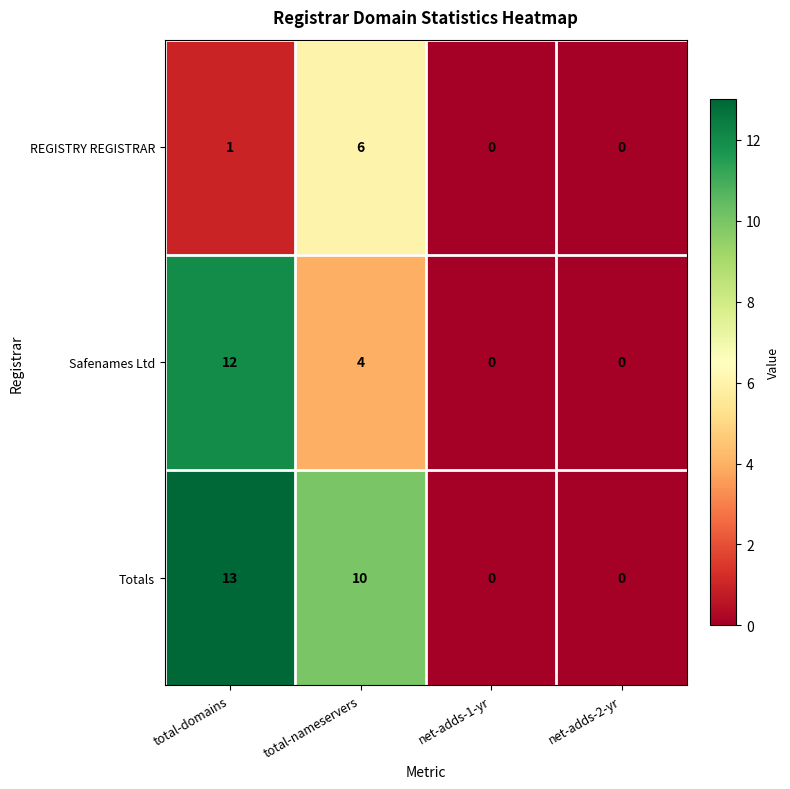

Reading left to right, extract all data points from this chart.

REGISTRY REGISTRAR: total-domains=1	total-nameservers=6	net-adds-1-yr=0	net-adds-2-yr=0
Safenames Ltd: total-domains=12	total-nameservers=4	net-adds-1-yr=0	net-adds-2-yr=0
Totals: total-domains=13	total-nameservers=10	net-adds-1-yr=0	net-adds-2-yr=0